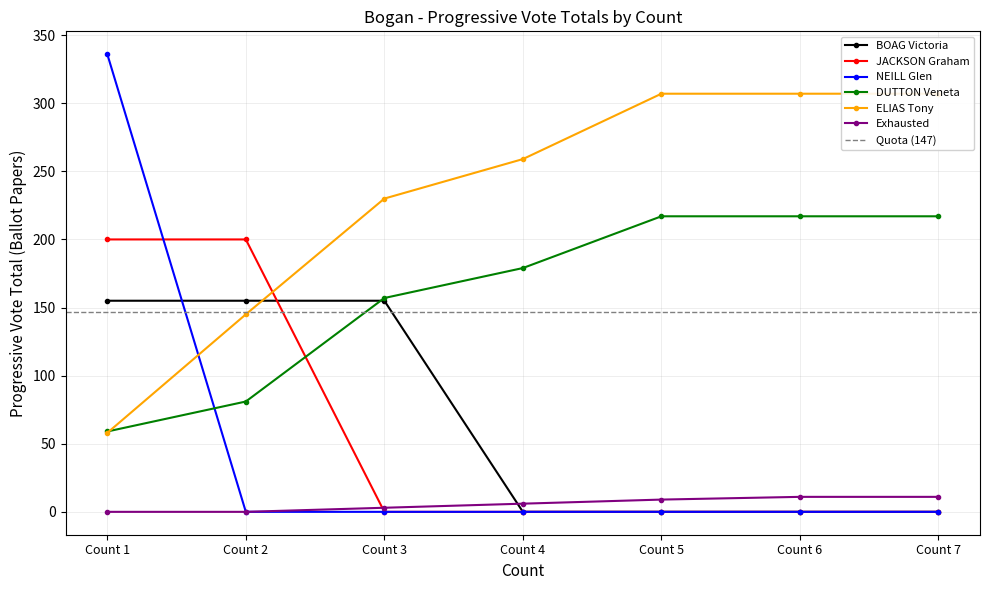

What is the total value across all series at Count 3?

545